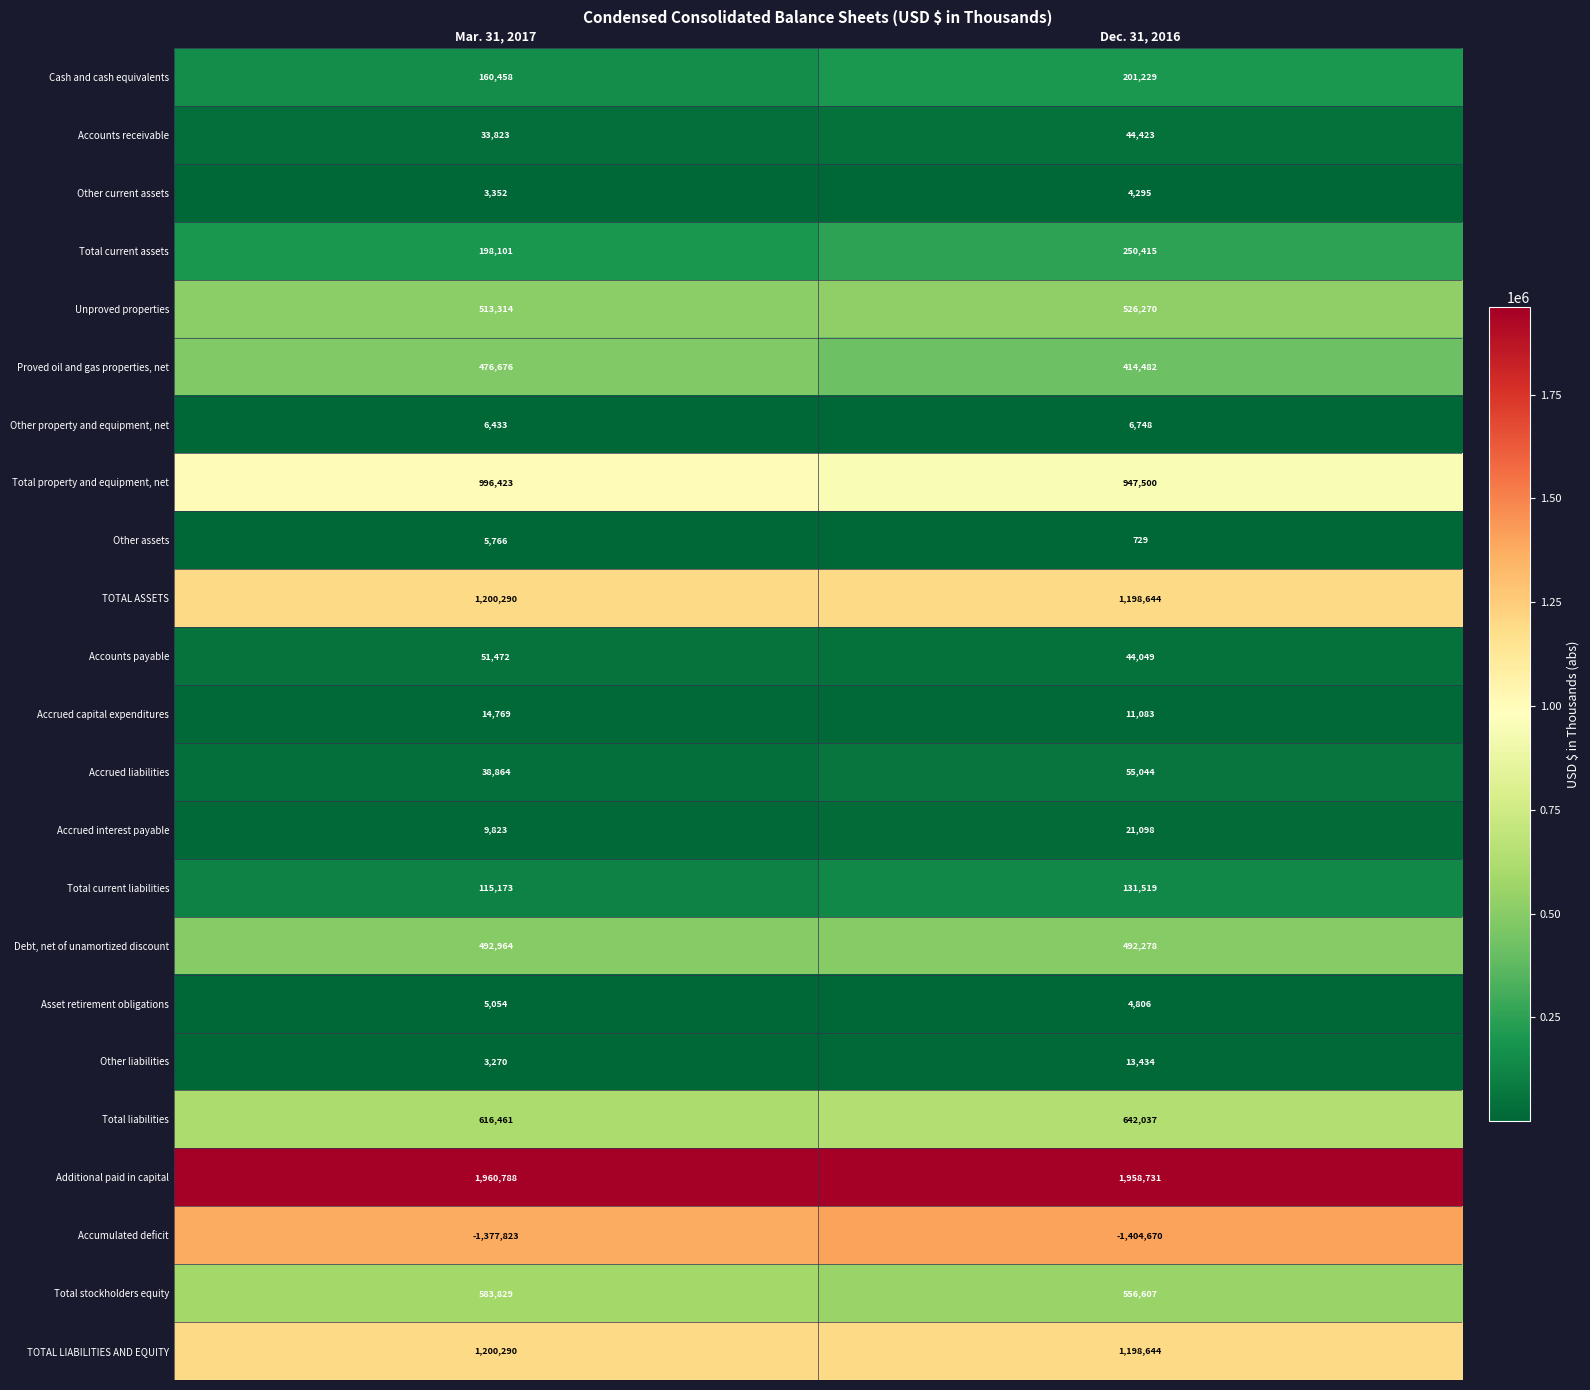

What is the average value of the Unproved properties series?

519792